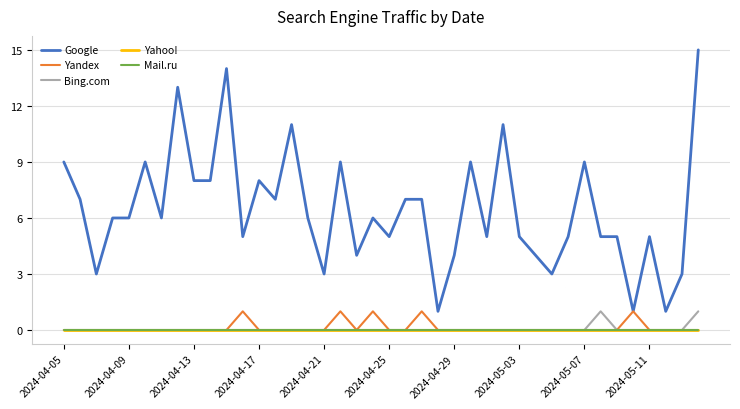

Which series has the widest spread of values?

Google